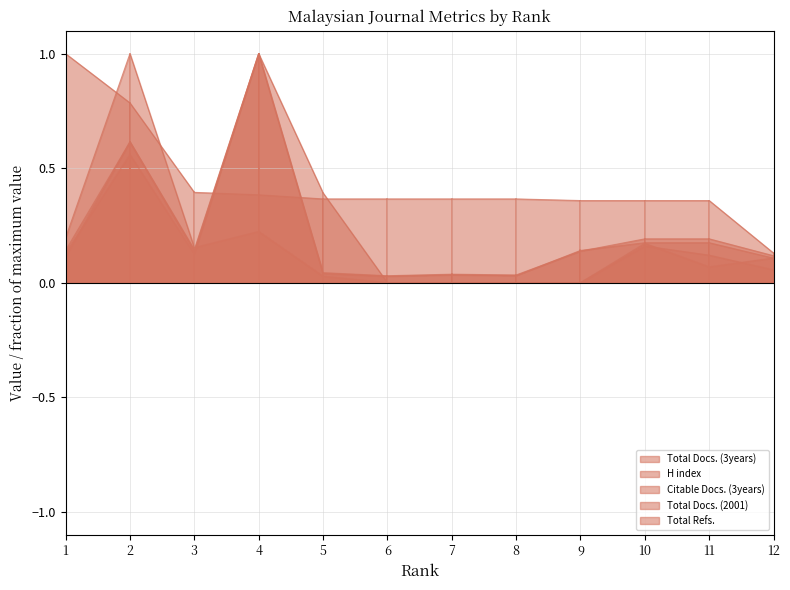

What is the difference between the maximum and minimum values in the Citable Docs. (3years) series?

1.0